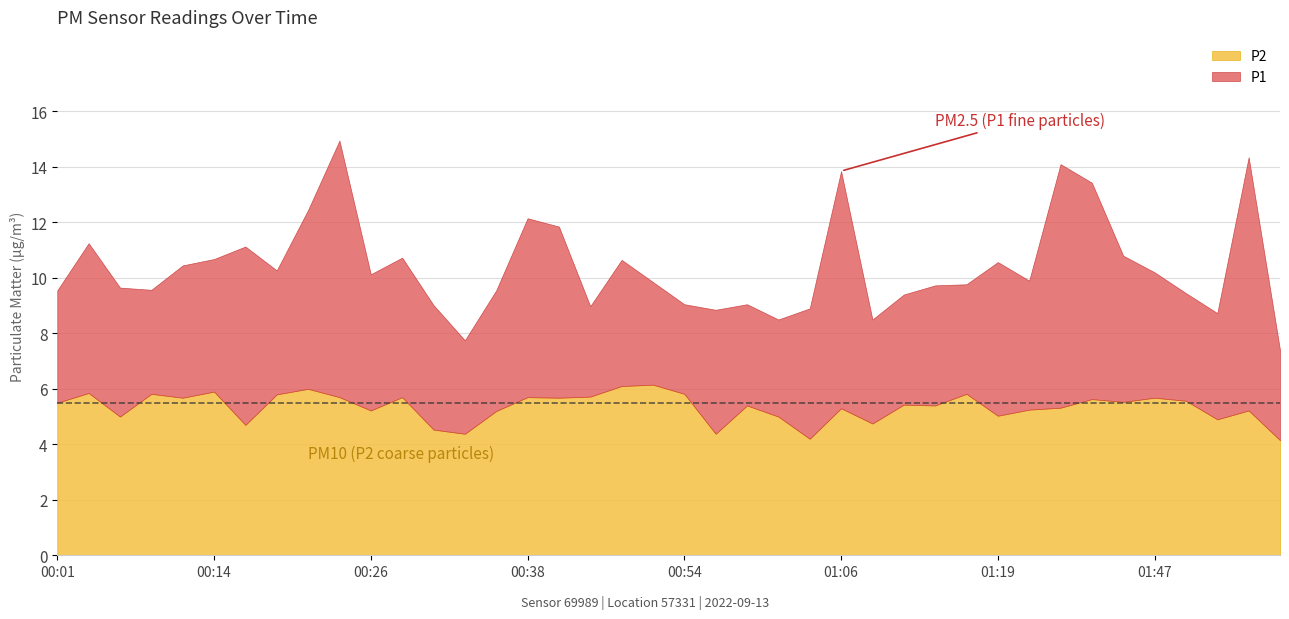

True or false: P1 has more than 2 points higher than both neighbors.

True